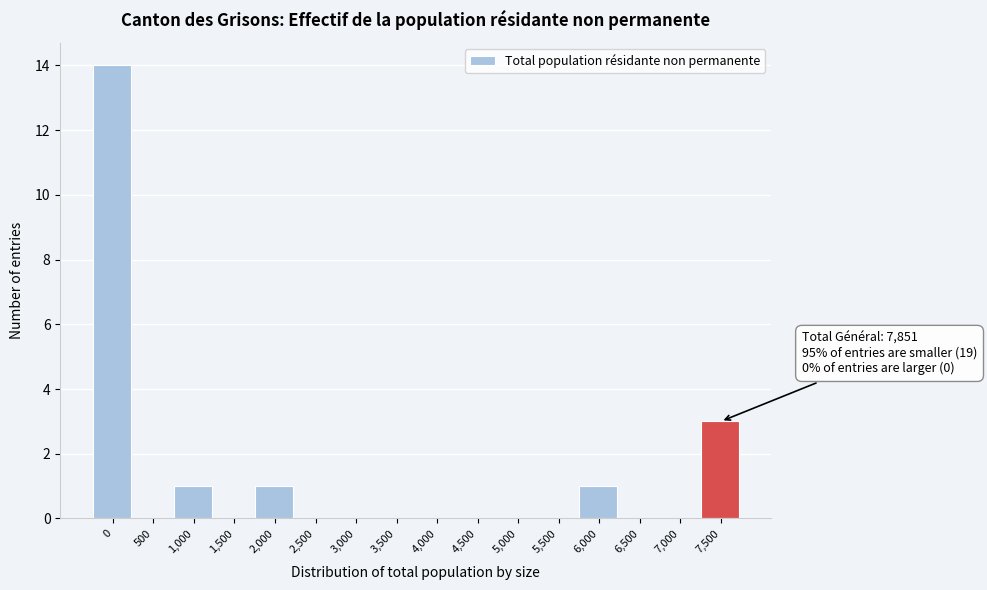

Reading left to right, transcribe all the data shown in this chart.

0=14	500=0	1,000=1	1,500=0	2,000=1	2,500=0	3,000=0	3,500=0	4,000=0	4,500=0	5,000=0	5,500=0	6,000=1	6,500=0	7,000=0	7,500=3